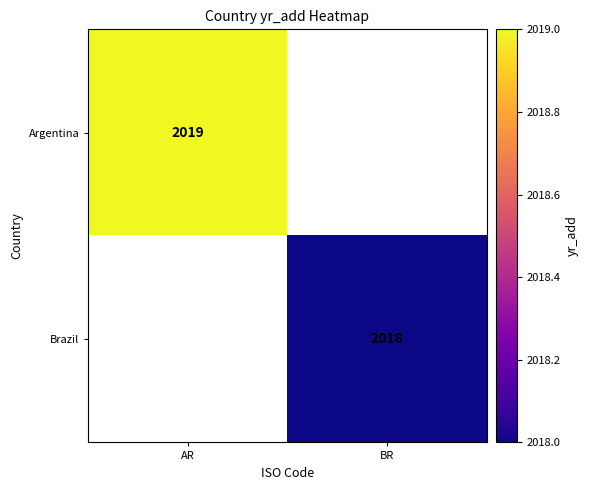

True or false: Argentina has a value of 2019 at AR.

True